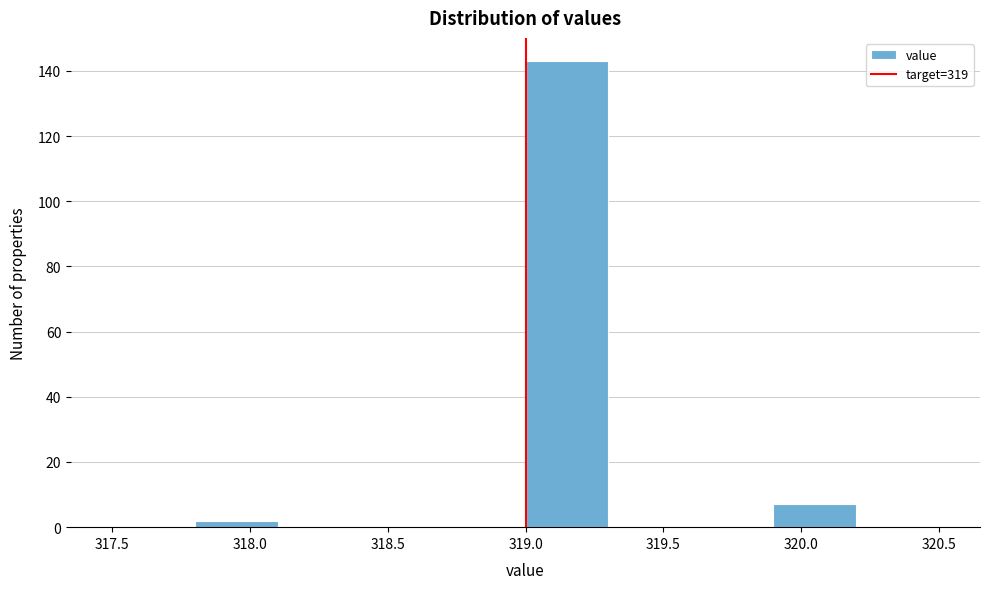

Reading left to right, list every bar in this chart as the range it spans on the x-axis followed by its height. The values are not printed on the chart, so give them approximately, as read against the axis.

317.5 to 317.8: 0
317.8 to 318.1: 2
318.1 to 318.4: 0
318.4 to 318.7: 0
318.7 to 319.0: 0
319.0 to 319.3: 144
319.3 to 319.6: 0
319.6 to 319.9: 0
319.9 to 320.2: 8
320.2 to 320.5: 0